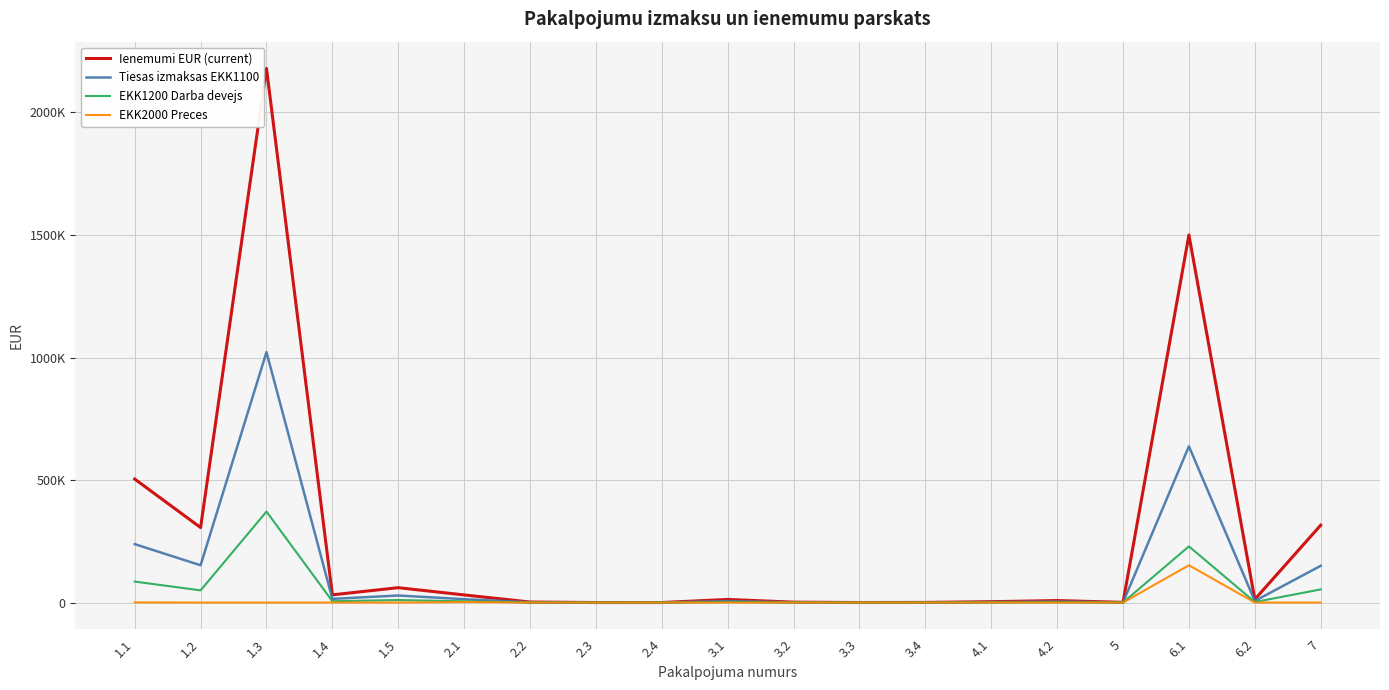

True or false: Tiesas izmaksas EKK1100 and Ienemumi EUR (current) cross at least once.

False